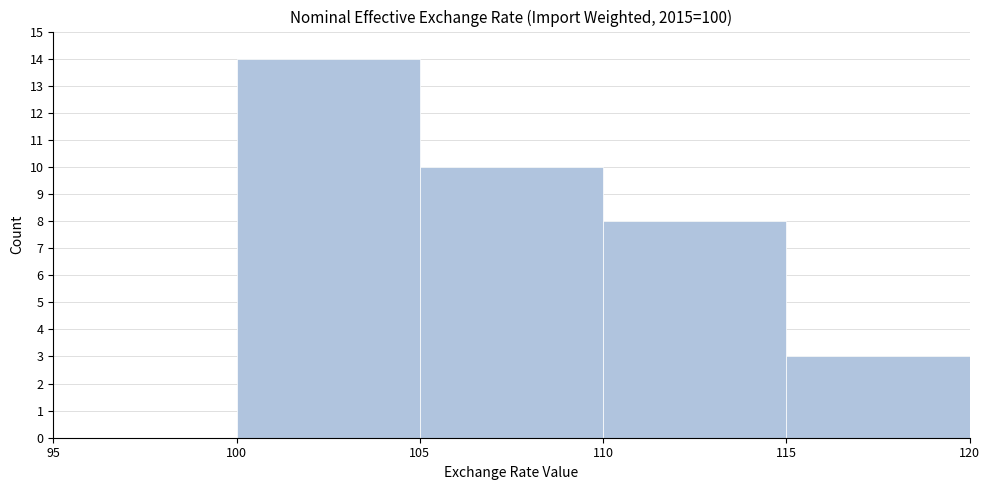

Reading left to right, list every bar in this chart as the range it spans on the x-axis followed by its height. The values are not printed on the chart, so give them approximately, as read against the axis.

95 to 100: 0
100 to 105: 14
105 to 110: 10
110 to 115: 8
115 to 120: 3